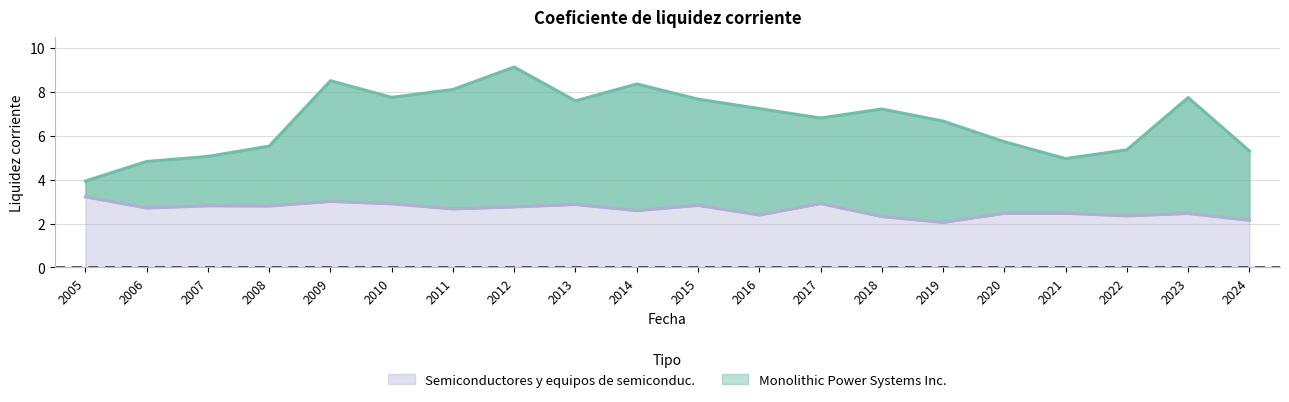

What is the sum of the Monolithic Power Systems Inc. values at 2006 and 2021?

9.8